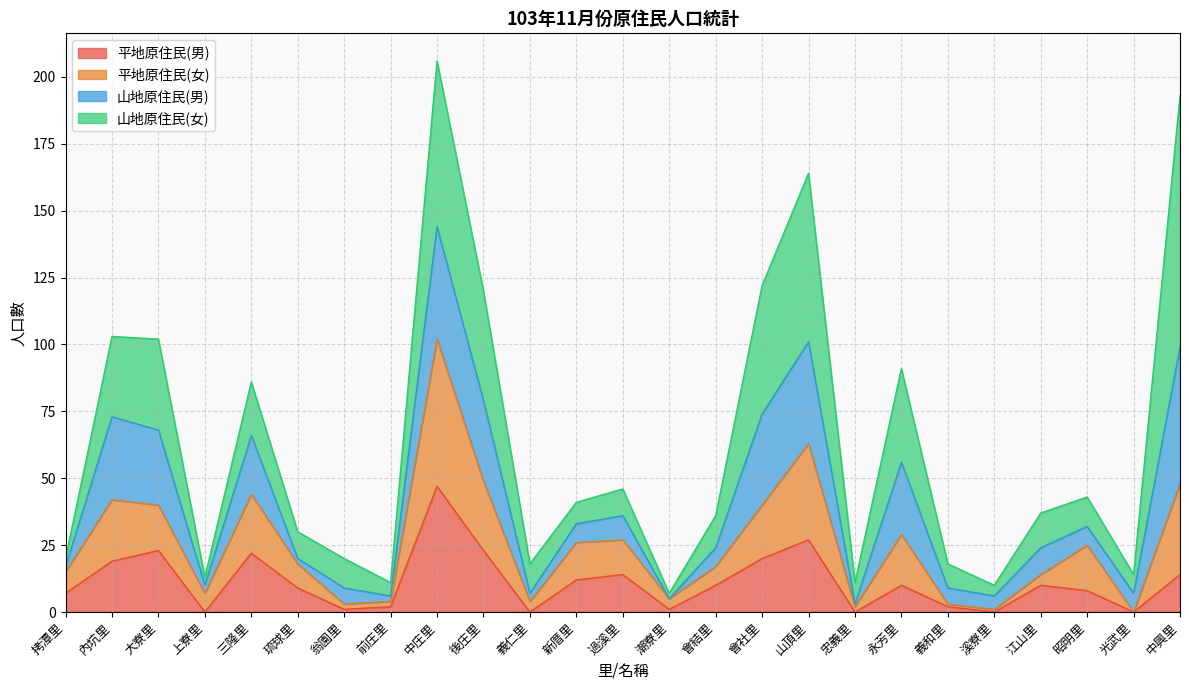

True or false: 平地原住民(女) has more than 0 interior local peaks.

True